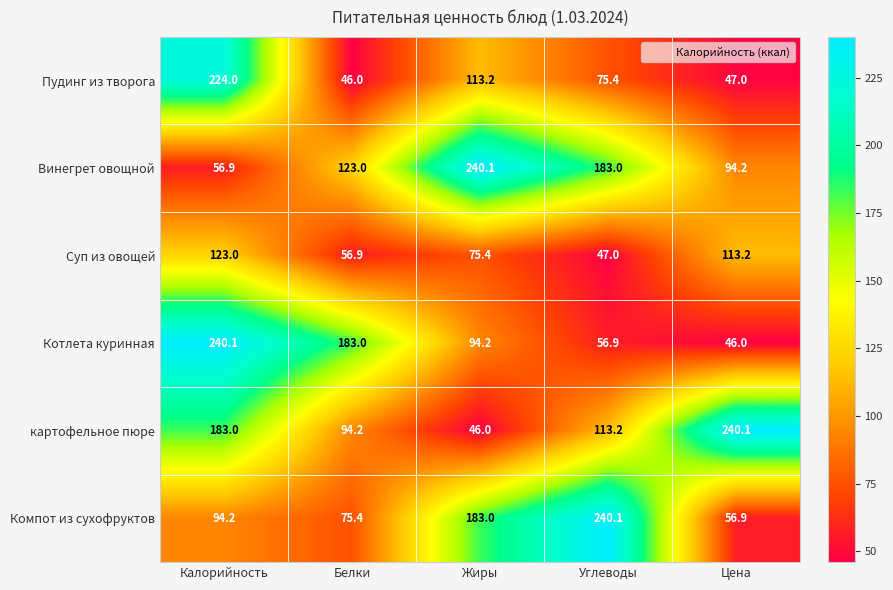

The value of картофельное пюре at Жиры is 27.6. True or false?

False